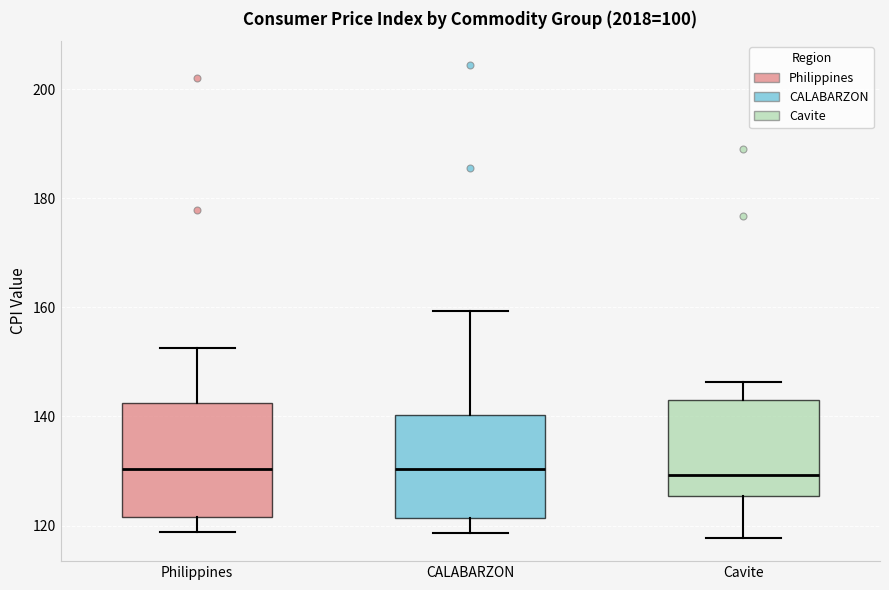

Reading left to right, read every box against the y-axis: the position of its median line, the range the box covers, and the ends of its whiskers. The values are not printed on the chart, so give them approximately, as read against the axis.

Philippines: median 130, box 122 to 142, whiskers 118 to 152
CALABARZON: median 130, box 122 to 140, whiskers 118 to 160
Cavite: median 130, box 126 to 144, whiskers 118 to 146